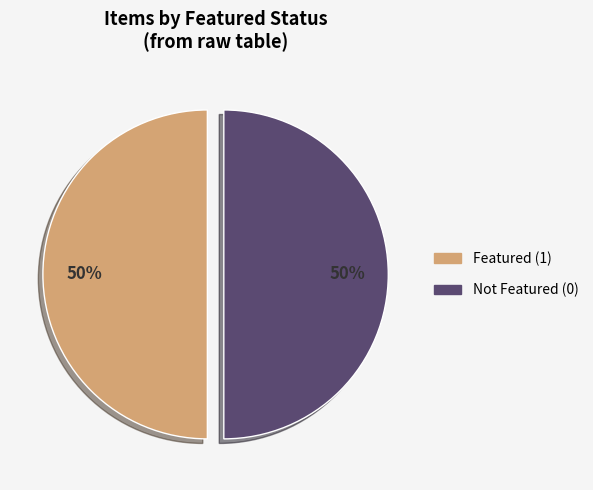

To the nearest percent, what is the average slice percentage?

50%